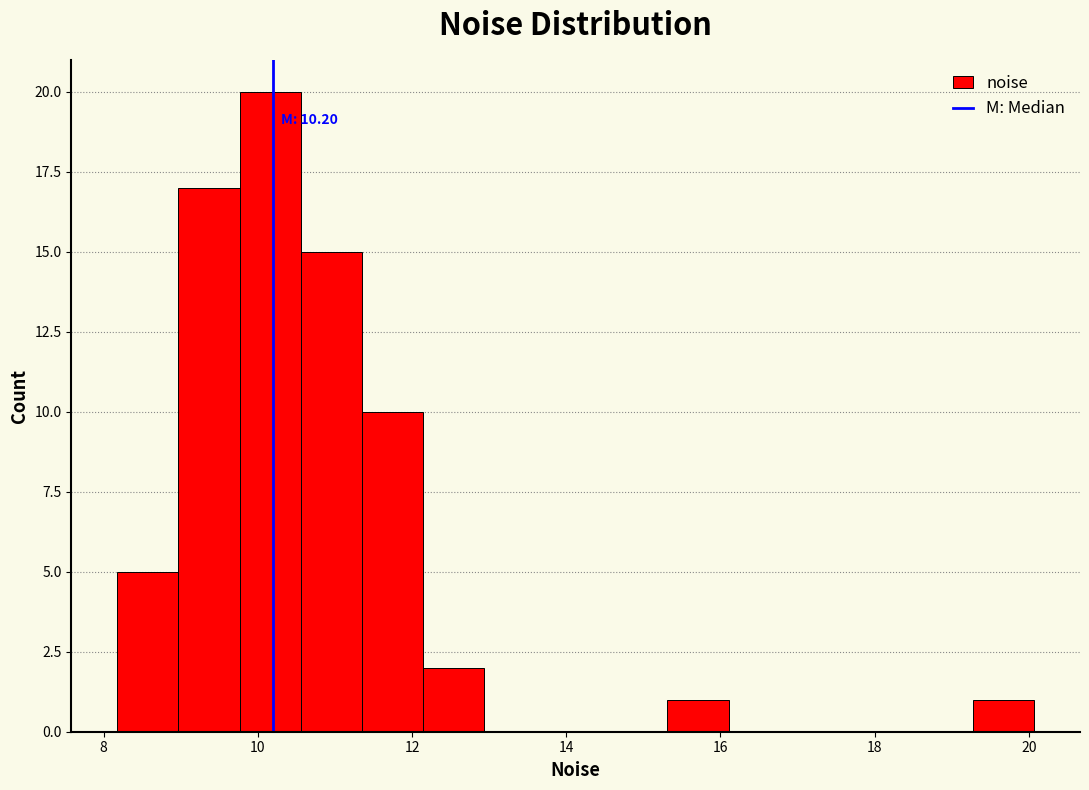

Read against the x-axis, roughly where is the centre of the tallest bar?

10.2